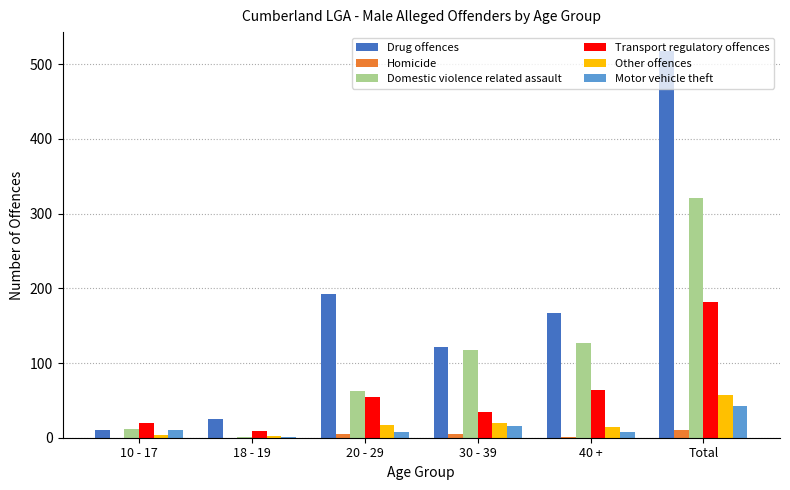

True or false: Homicide has a value of 5 at 30 - 39.

True